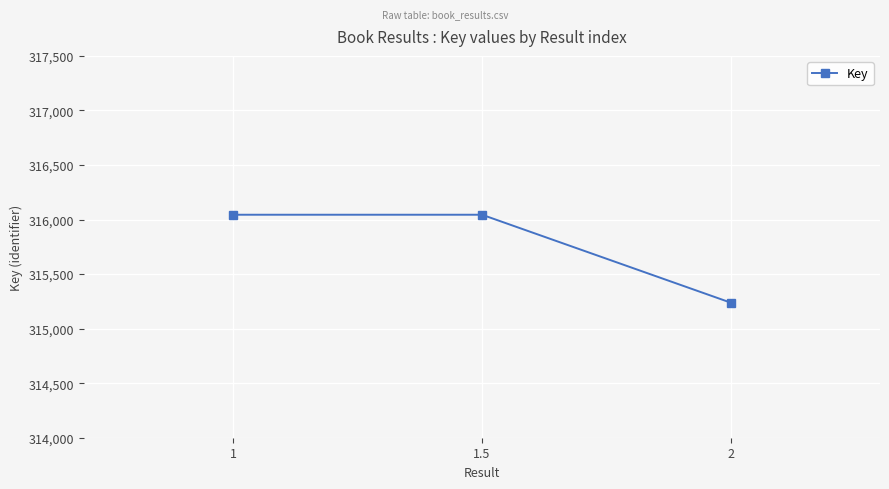

What is the change in value from 1.5 to 2?

-806